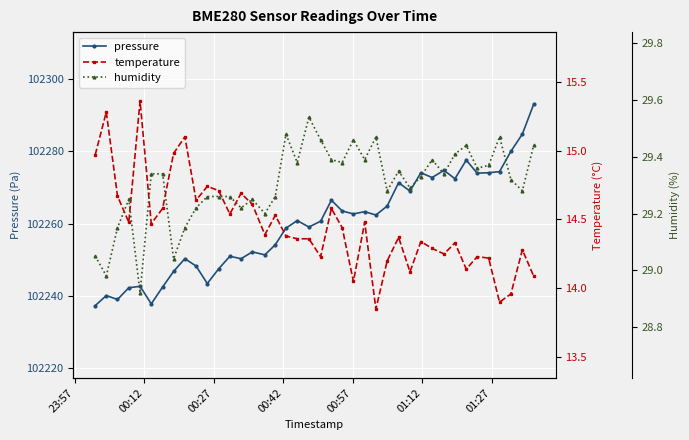

What is the average value of the pressure series?

102259.8